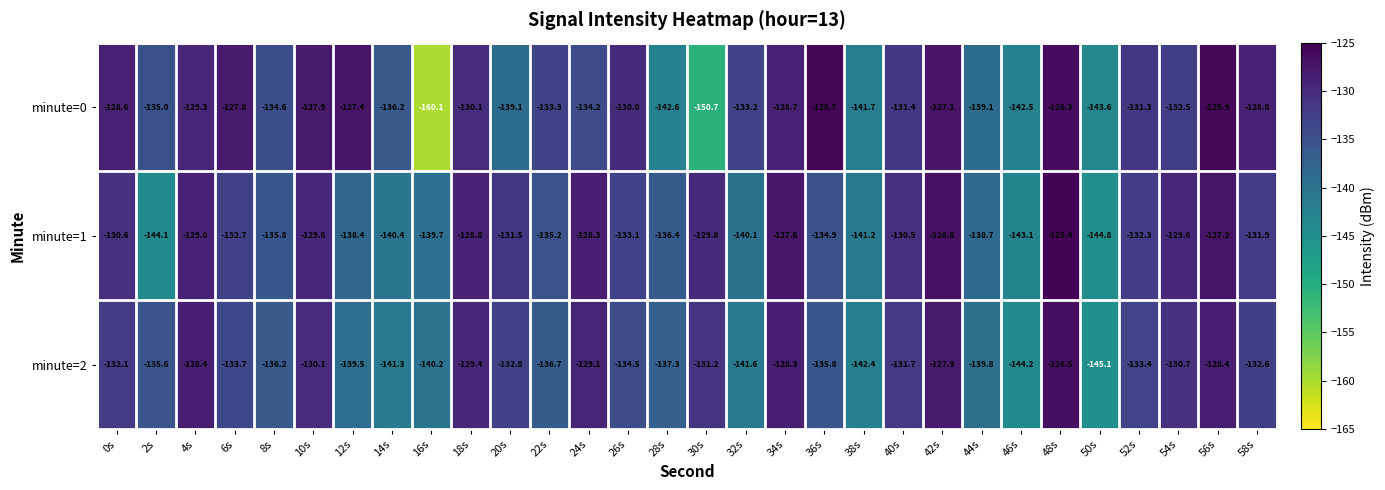

What is the total value across all series at 6s?

-394.2